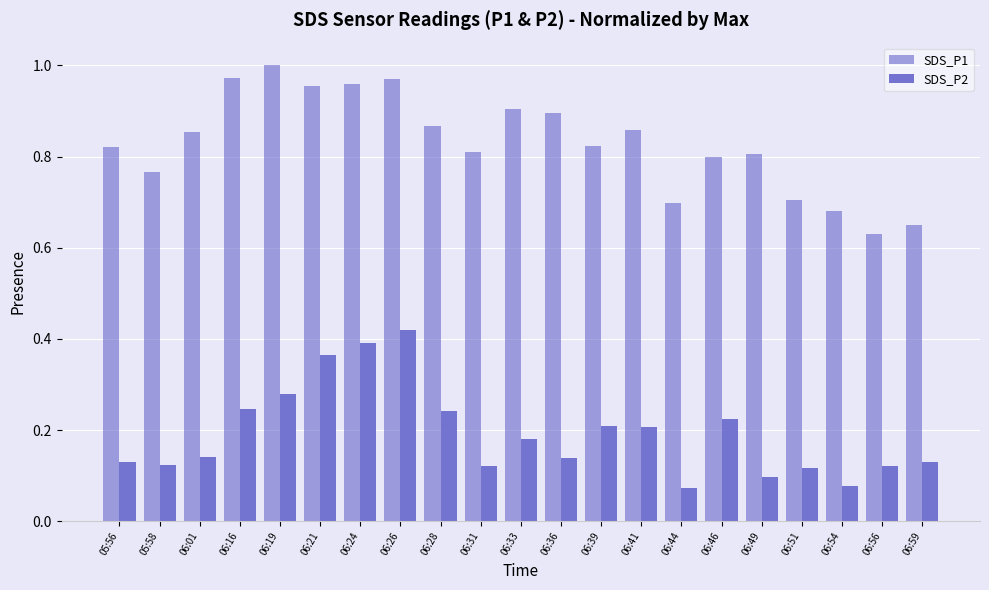

What is the average value of the SDS_P2 series?

0.2